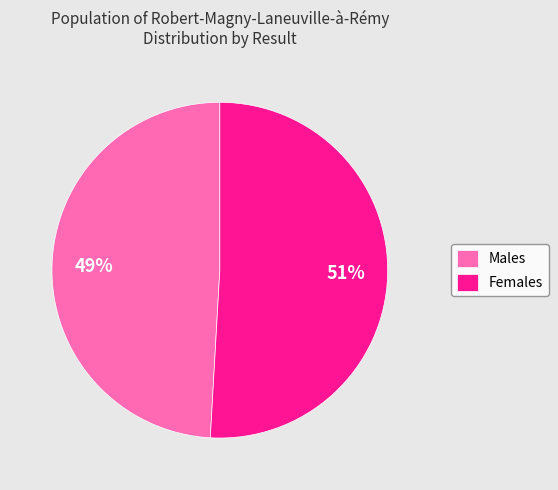

To the nearest percent, what percentage of the pie is Males?

49%